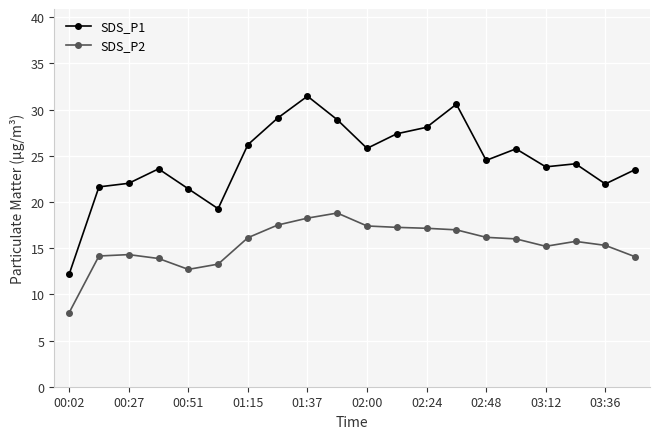

Which series has the largest total across all categories?

SDS_P1